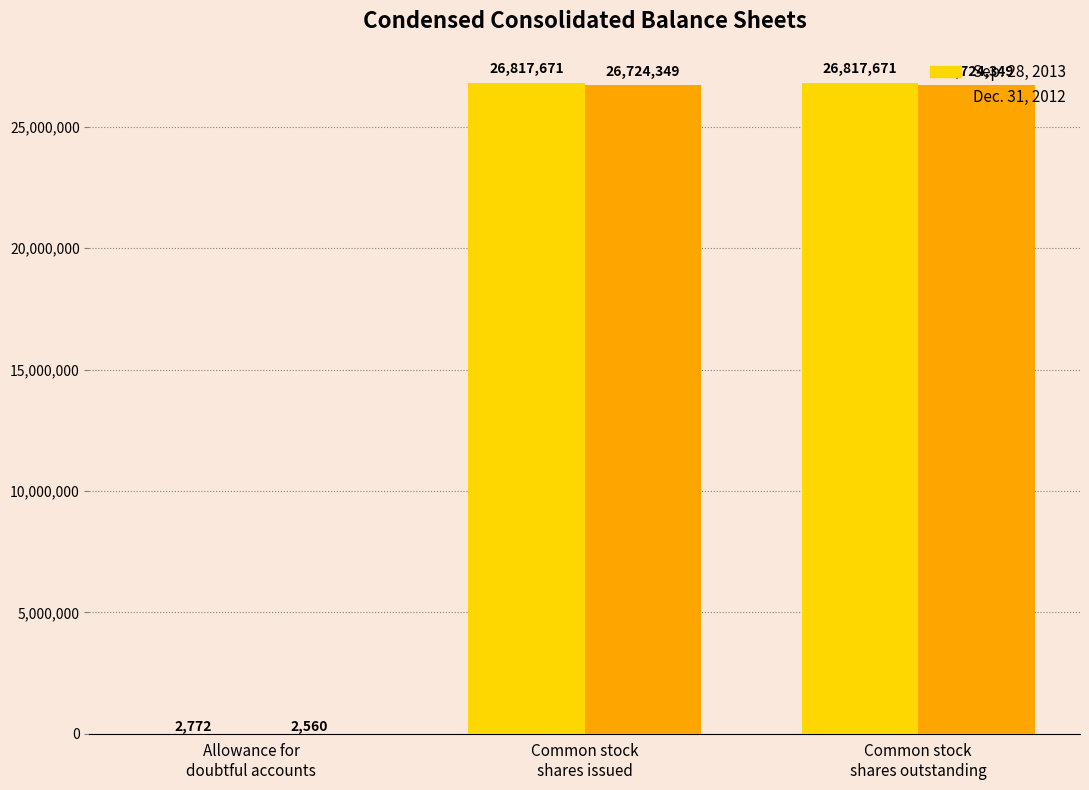

Which series has the largest total across all categories?

Sep. 28, 2013